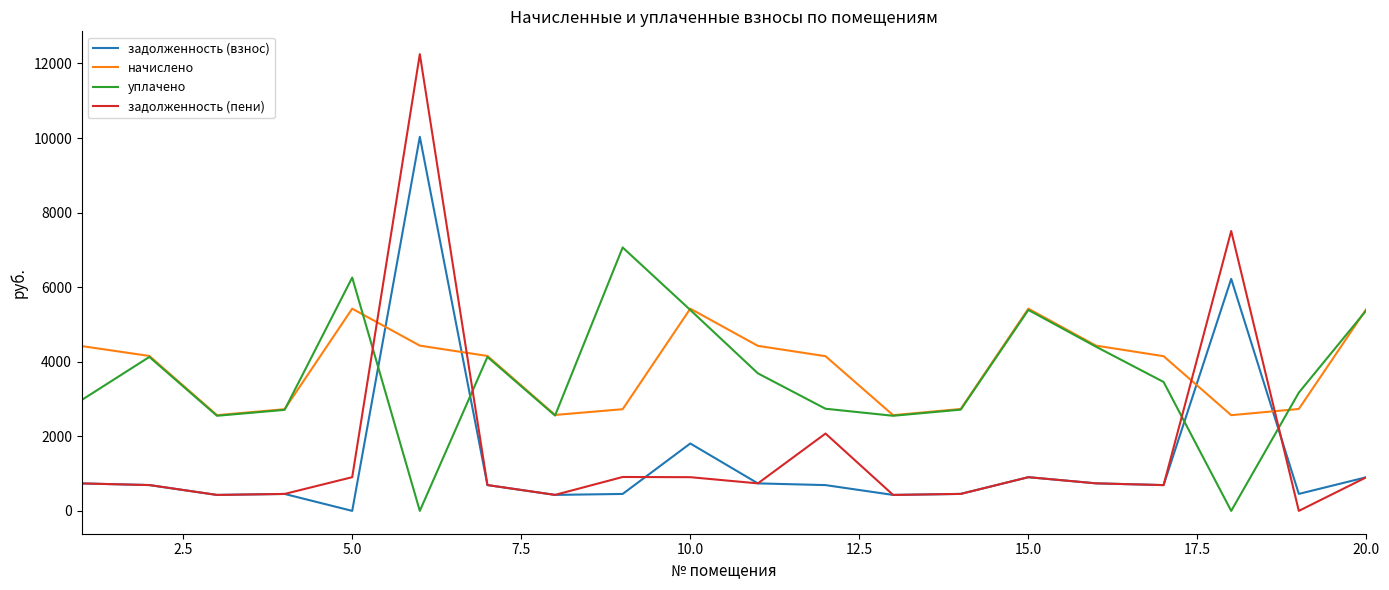

What is the sum of all задолженность (пени) values?

32837.9